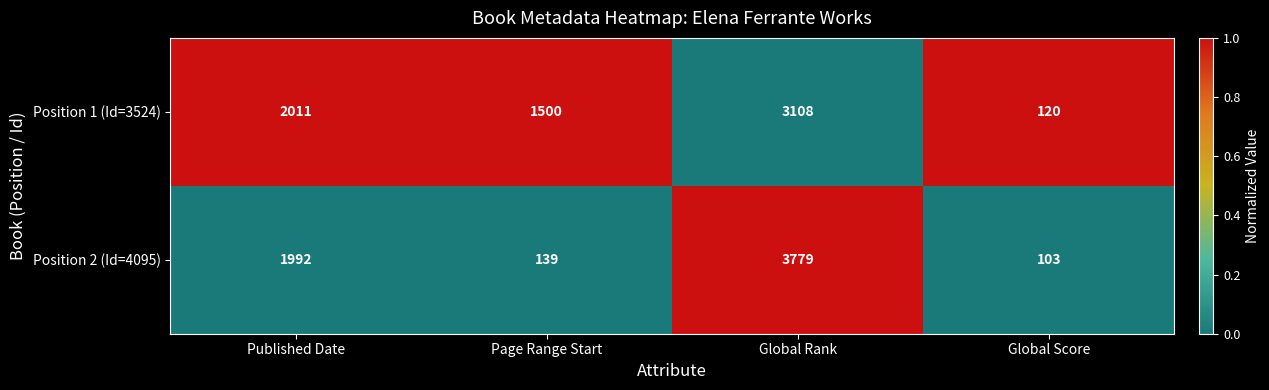

Read the Position 2 (Id=4095) value at Published Date, to the nearest 100.

2000